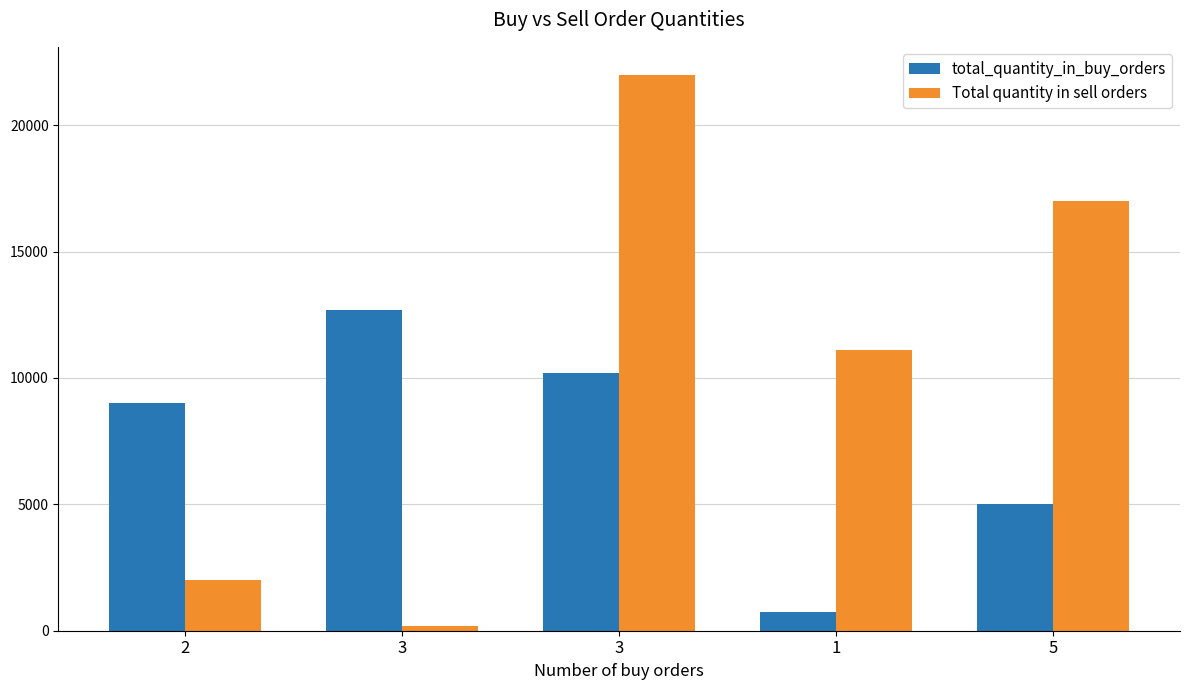

Is it true that total_quantity_in_buy_orders equals 10200 at 3?

True